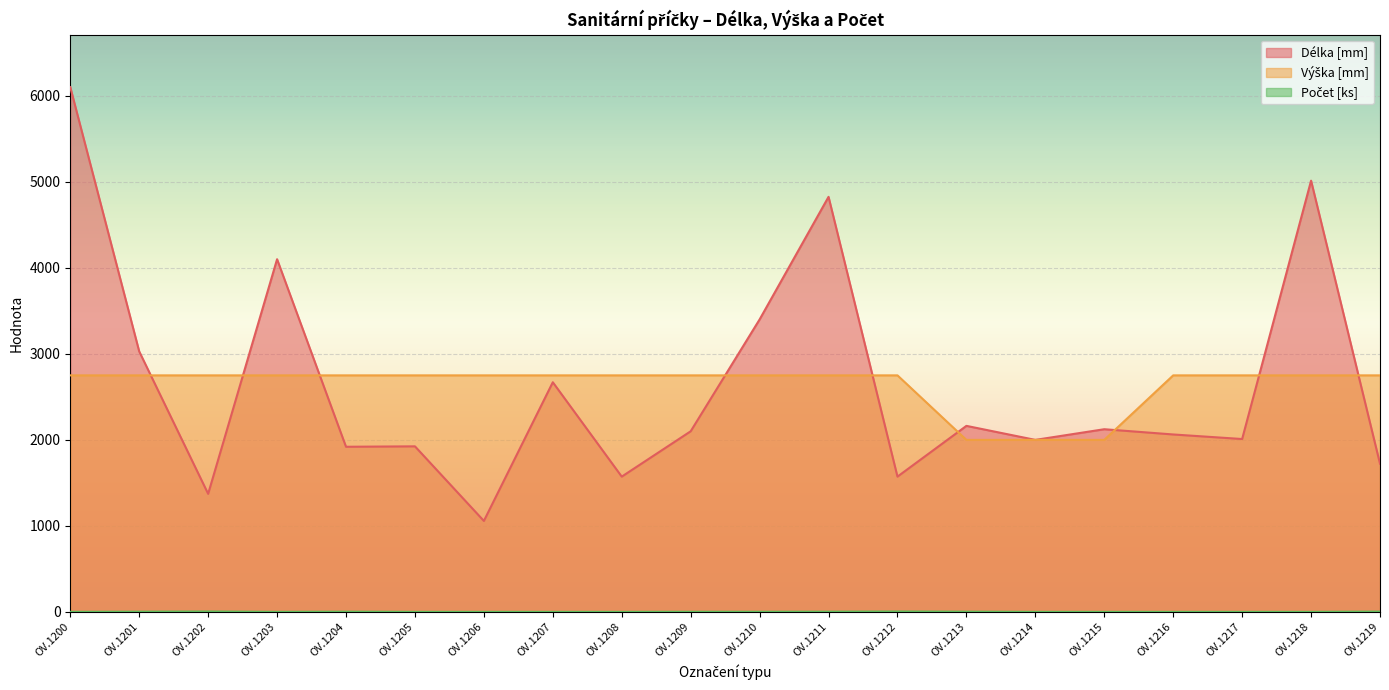

The value of Počet [ks] at OV.1213 is 3. True or false?

True